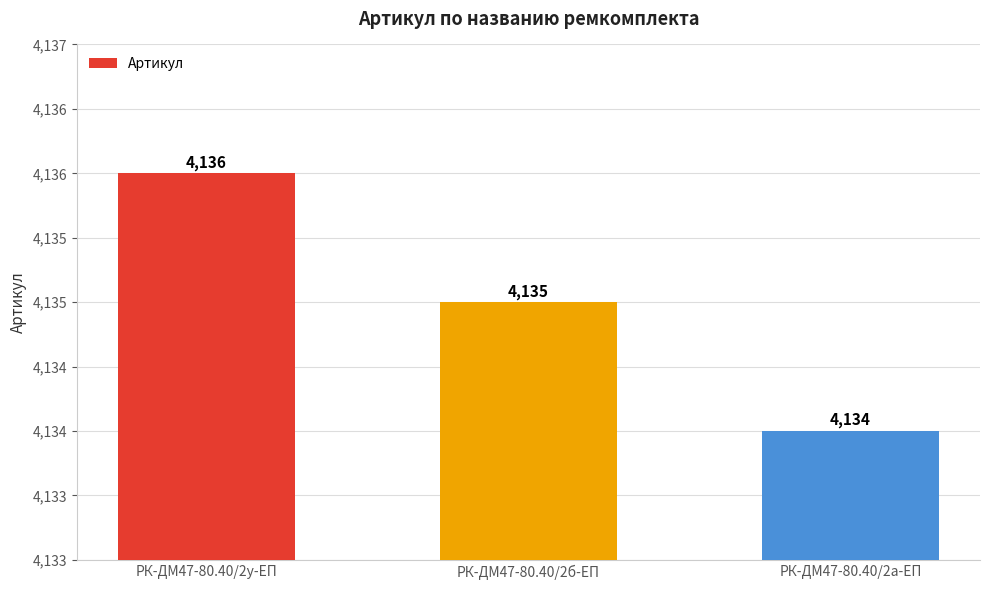

What is the value of the 1st bar from the left?

4136